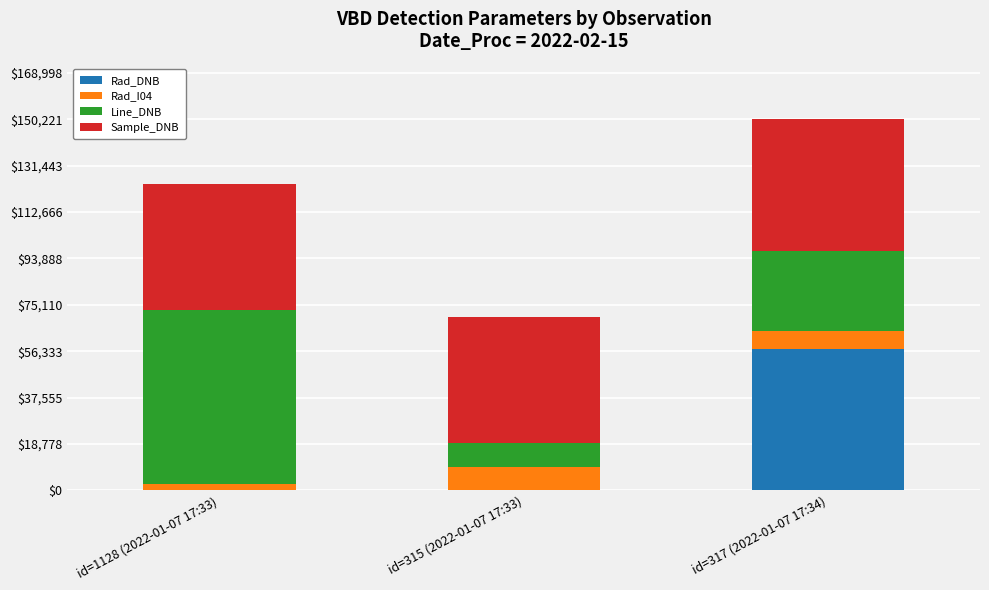

The value of Rad_DNB at id=317 (2022-01-07 17:34) is 57293.5. True or false?

True